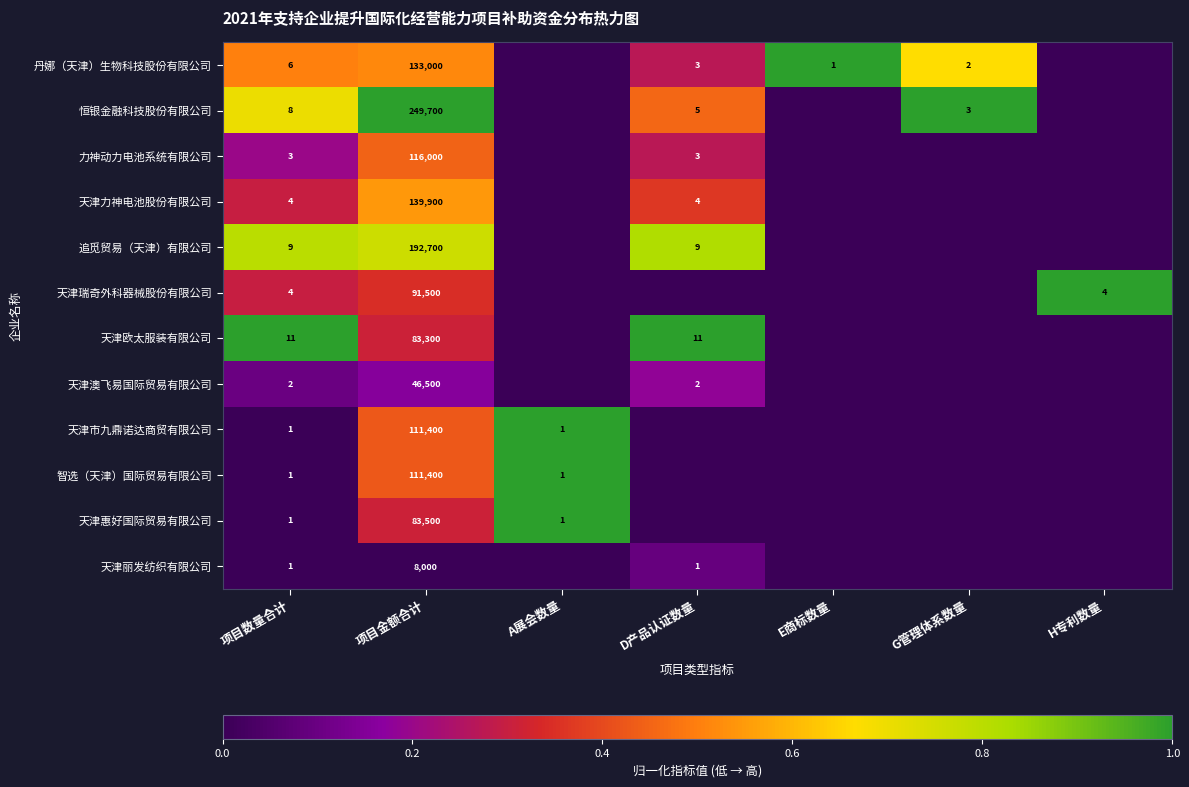

The 恒银金融科技股份有限公司 series shows 8 at 项目数量合计. True or false?

True